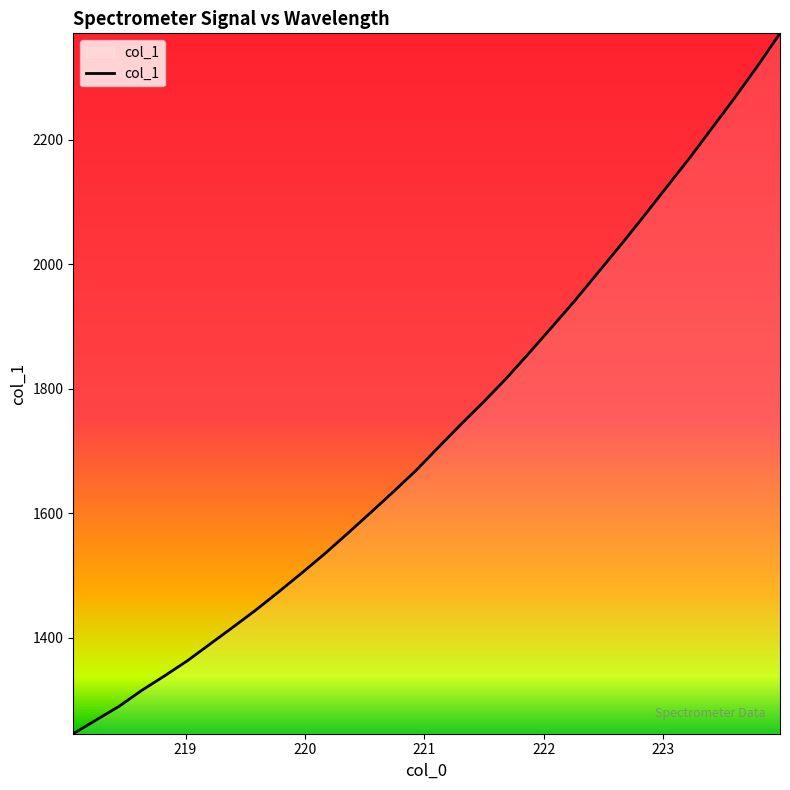

What is the maximum value shown in the chart?

2371.3